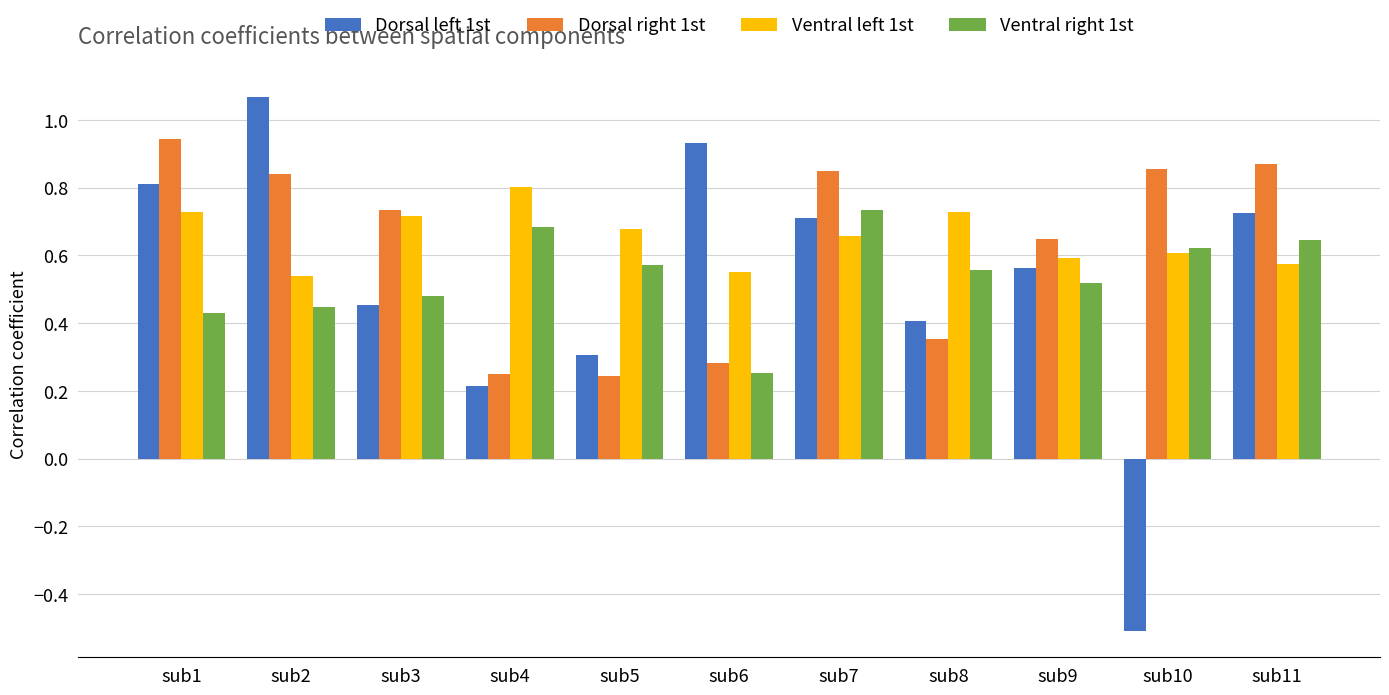

What is the sum of the Ventral right 1st values at sub11 and sub8?

1.2